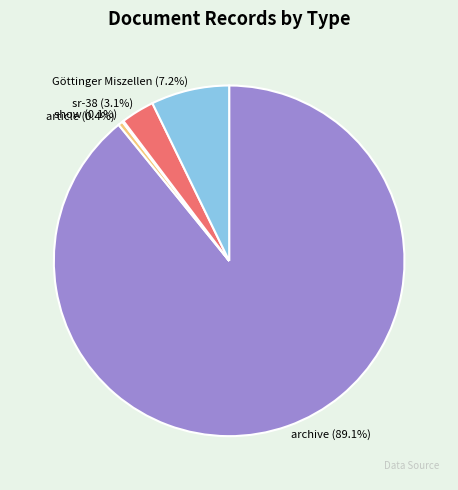

Which category has the biggest portion of the pie?

archive